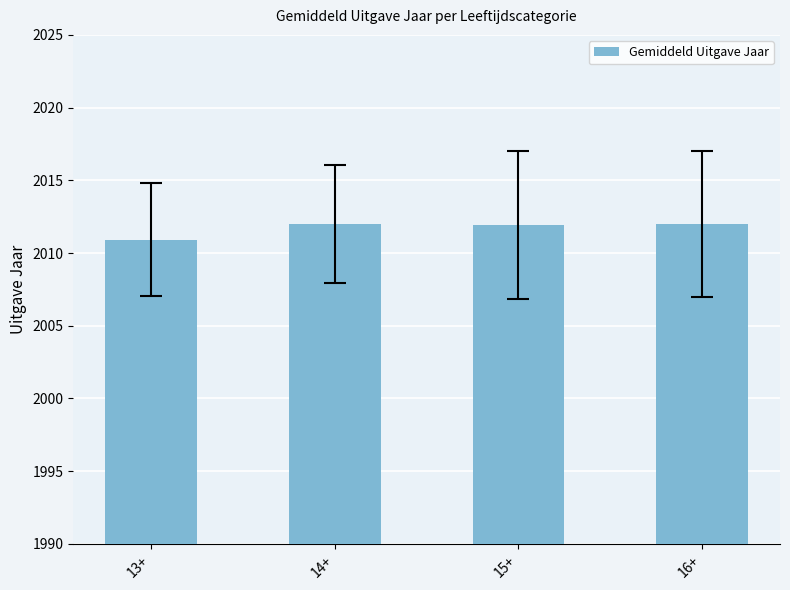

The value at 14+ is 3258.6. True or false?

False